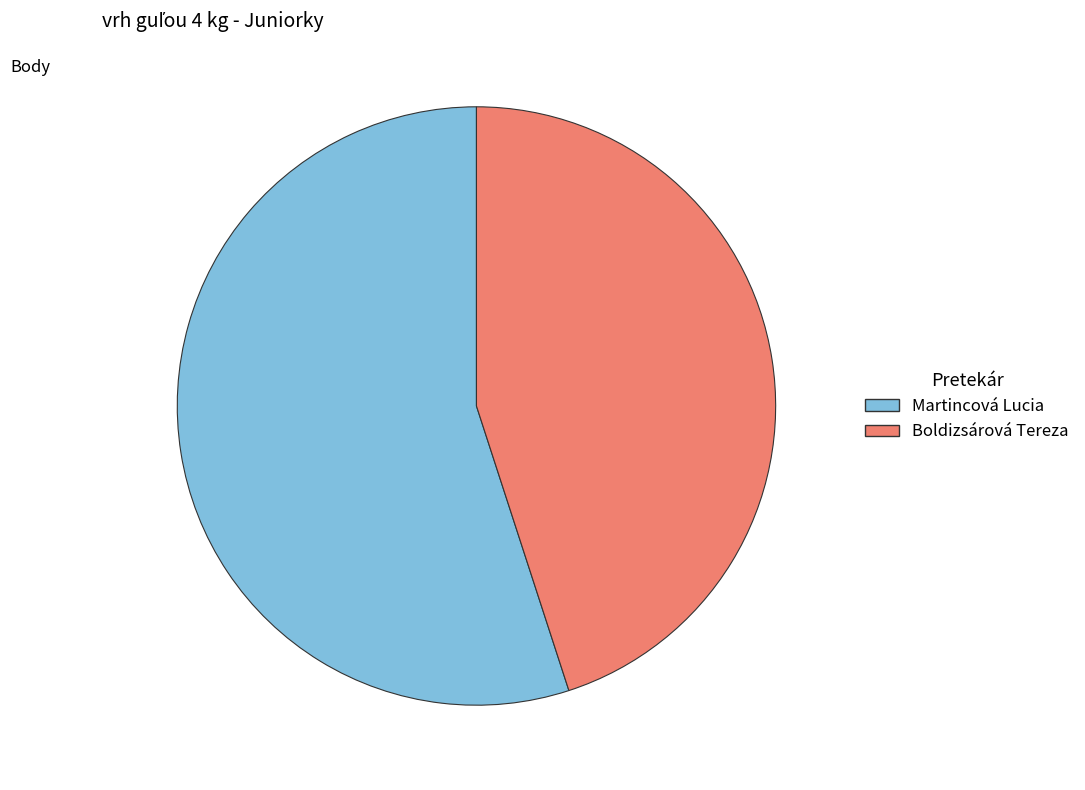

True or false: Boldizsárová Tereza accounts for 58% of the total.

False